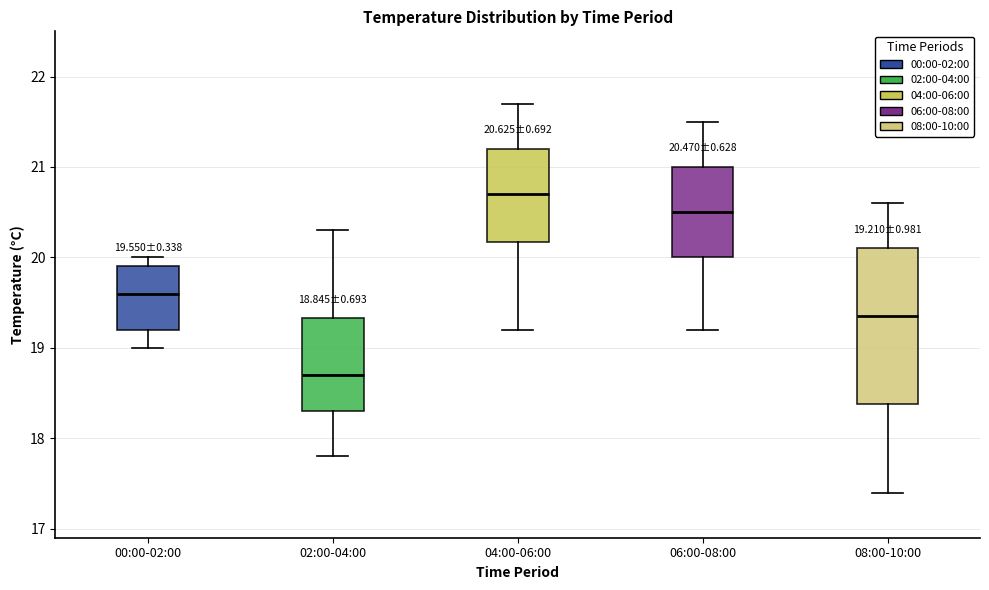

Comparing the boxes themselves (not the whiskers), which one is the tallest?

08:00-10:00